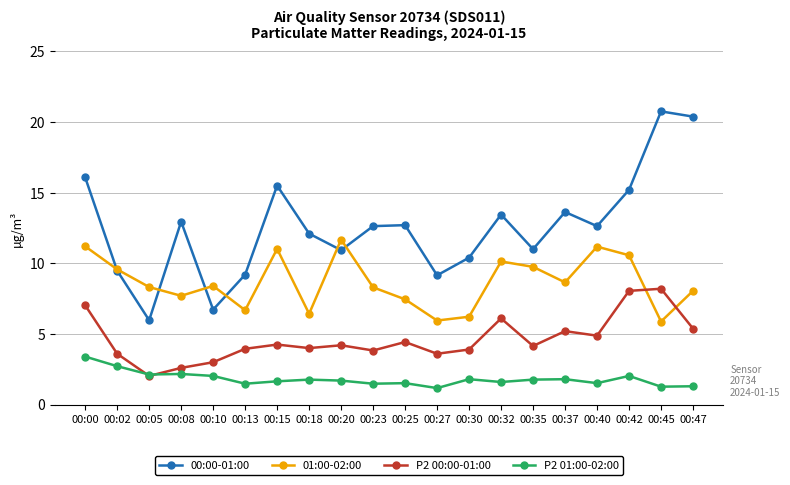

What is the spread (max minus min) of values at 00:35?

9.2